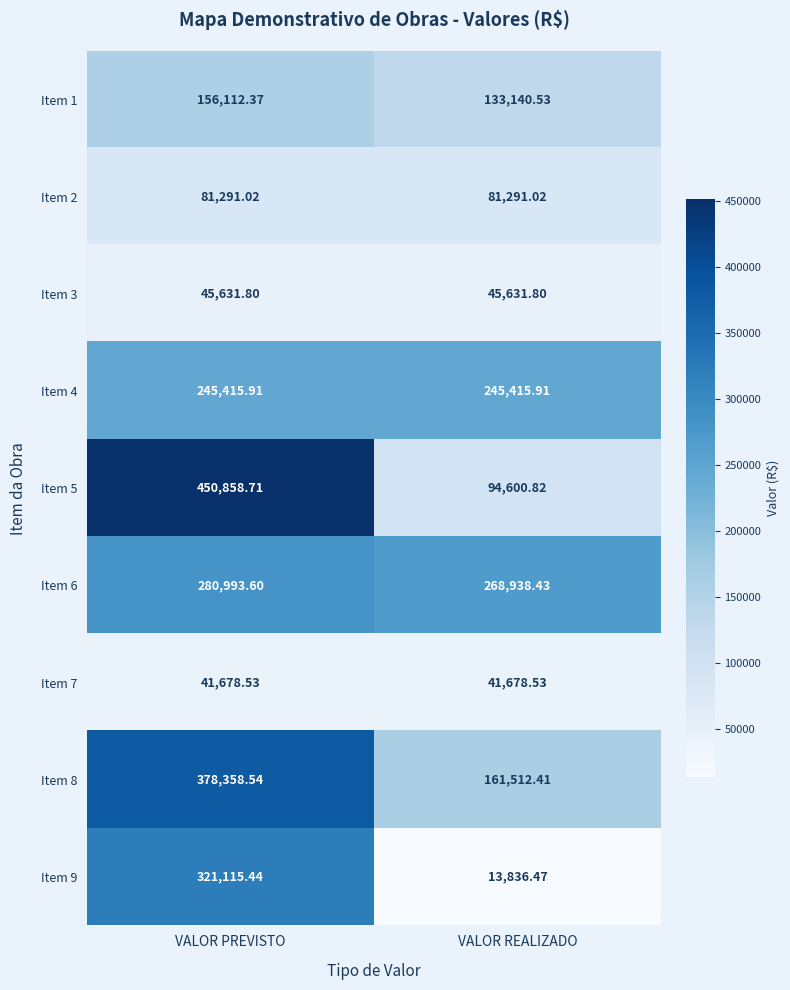

How many data points in Item 8 are less than 378358?

1